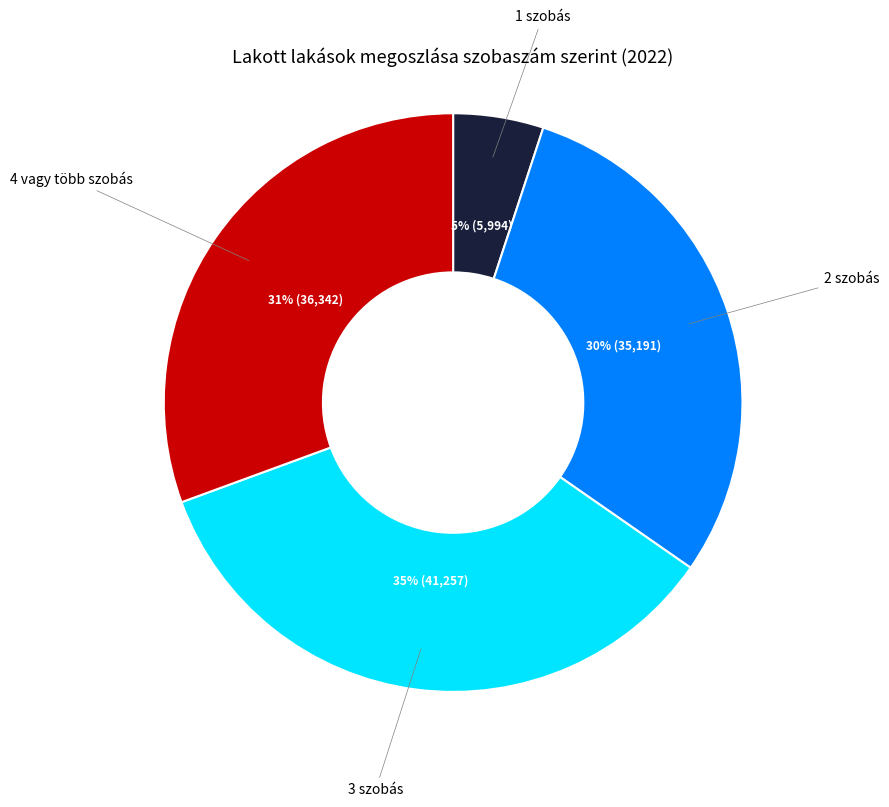

To the nearest percent, what percentage of the pie is 3 szobás?

35%